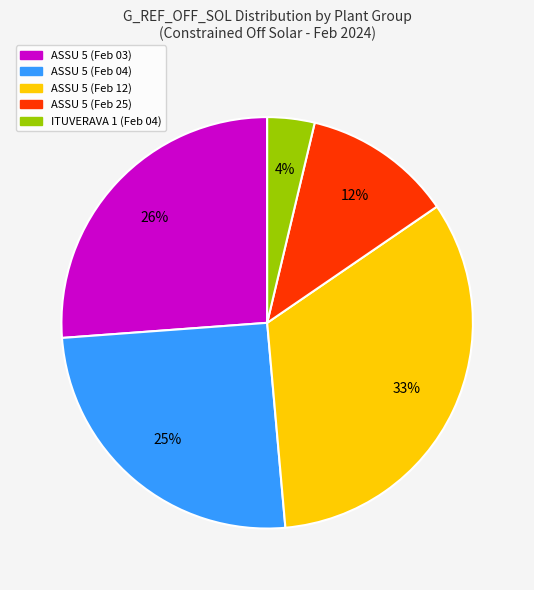

Which category has the smallest portion of the pie?

ITUVERAVA 1 (Feb 04)